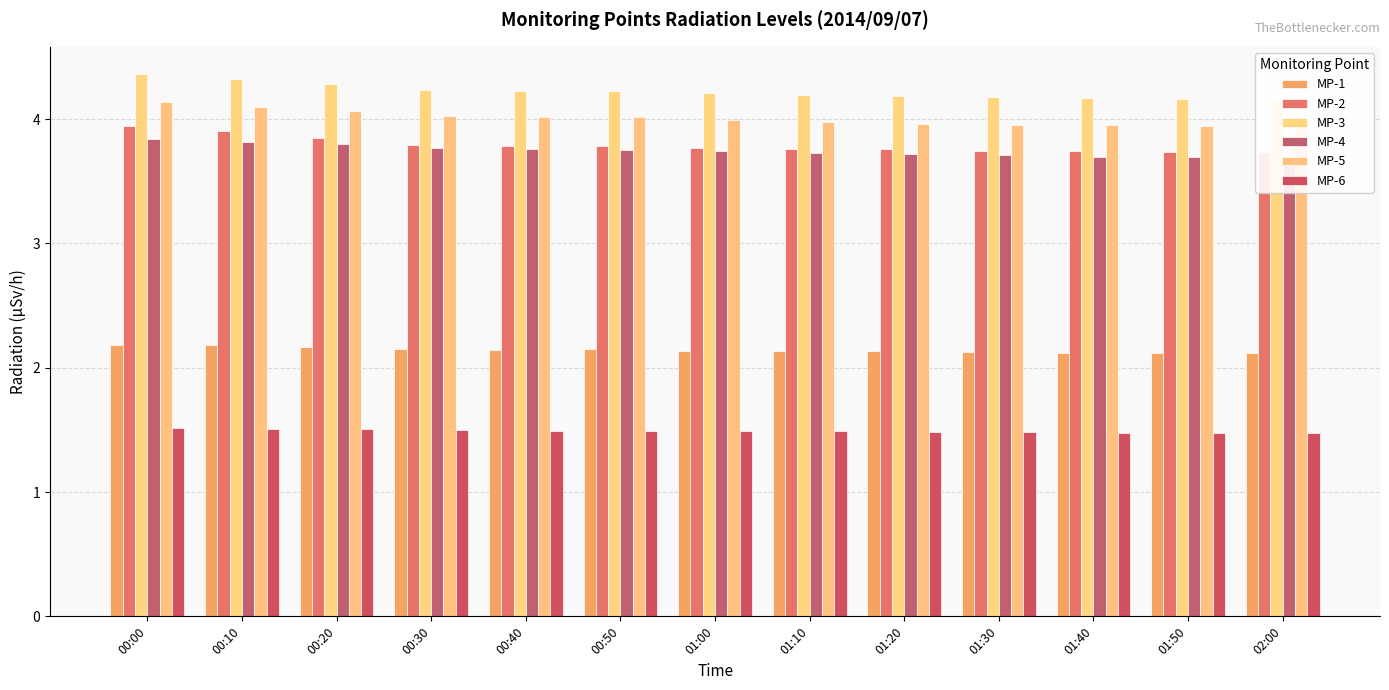

How many bars are there in each group?

6